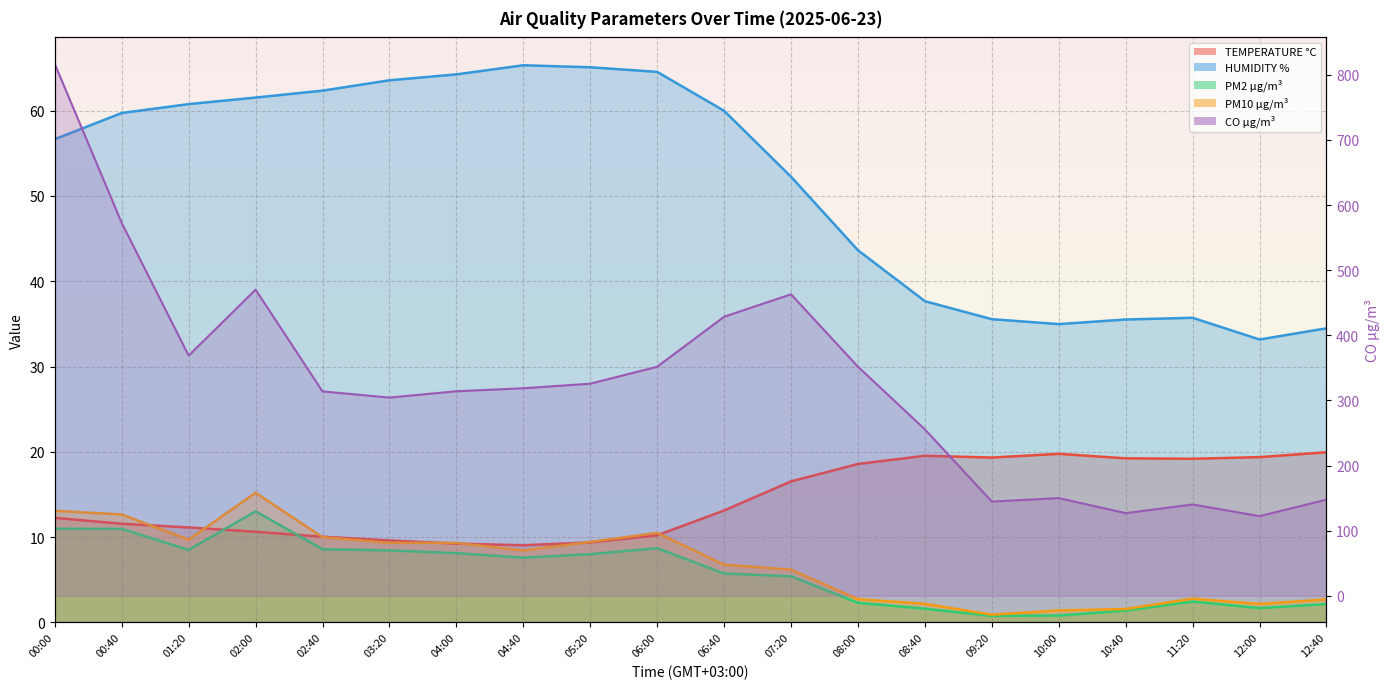

Reading left to right, list all the values displayed in this chart.

TEMPERATURE °C: 00:00=12.3	00:40=11.6	01:20=11.1	02:00=10.6	02:40=10.0	03:20=9.6	04:00=9.2	04:40=9.0	05:20=9.4	06:00=10.2	06:40=13.1	07:20=16.5	08:00=18.6	08:40=19.5	09:20=19.3	10:00=19.8	10:40=19.2	11:20=19.2	12:00=19.4	12:40=19.9
HUMIDITY %: 00:00=56.7	00:40=59.7	01:20=60.8	02:00=61.5	02:40=62.3	03:20=63.6	04:00=64.3	04:40=65.3	05:20=65.1	06:00=64.5	06:40=60.0	07:20=52.3	08:00=43.6	08:40=37.7	09:20=35.5	10:00=35.0	10:40=35.5	11:20=35.7	12:00=33.2	12:40=34.5
PM2 µg/m³: 00:00=11.0	00:40=11.0	01:20=8.5	02:00=13.0	02:40=8.6	03:20=8.4	04:00=8.1	04:40=7.6	05:20=8.0	06:00=8.7	06:40=5.7	07:20=5.4	08:00=2.3	08:40=1.6	09:20=0.8	10:00=0.8	10:40=1.4	11:20=2.4	12:00=1.7	12:40=2.2
PM10 µg/m³: 00:00=13.1	00:40=12.7	01:20=9.7	02:00=15.2	02:40=10.0	03:20=9.3	04:00=9.3	04:40=8.4	05:20=9.4	06:00=10.5	06:40=6.8	07:20=6.2	08:00=2.7	08:40=2.2	09:20=0.9	10:00=1.4	10:40=1.6	11:20=2.8	12:00=2.2	12:40=2.7
CO µg/m³: 00:00=816.7	00:40=572.6	01:20=368.8	02:00=470.2	02:40=313.9	03:20=304.4	04:00=314.1	04:40=318.7	05:20=325.7	06:00=351.8	06:40=428.6	07:20=463.0	08:00=351.8	08:40=255.6	09:20=144.7	10:00=150.0	10:40=126.9	11:20=140.2	12:00=122.3	12:40=147.7